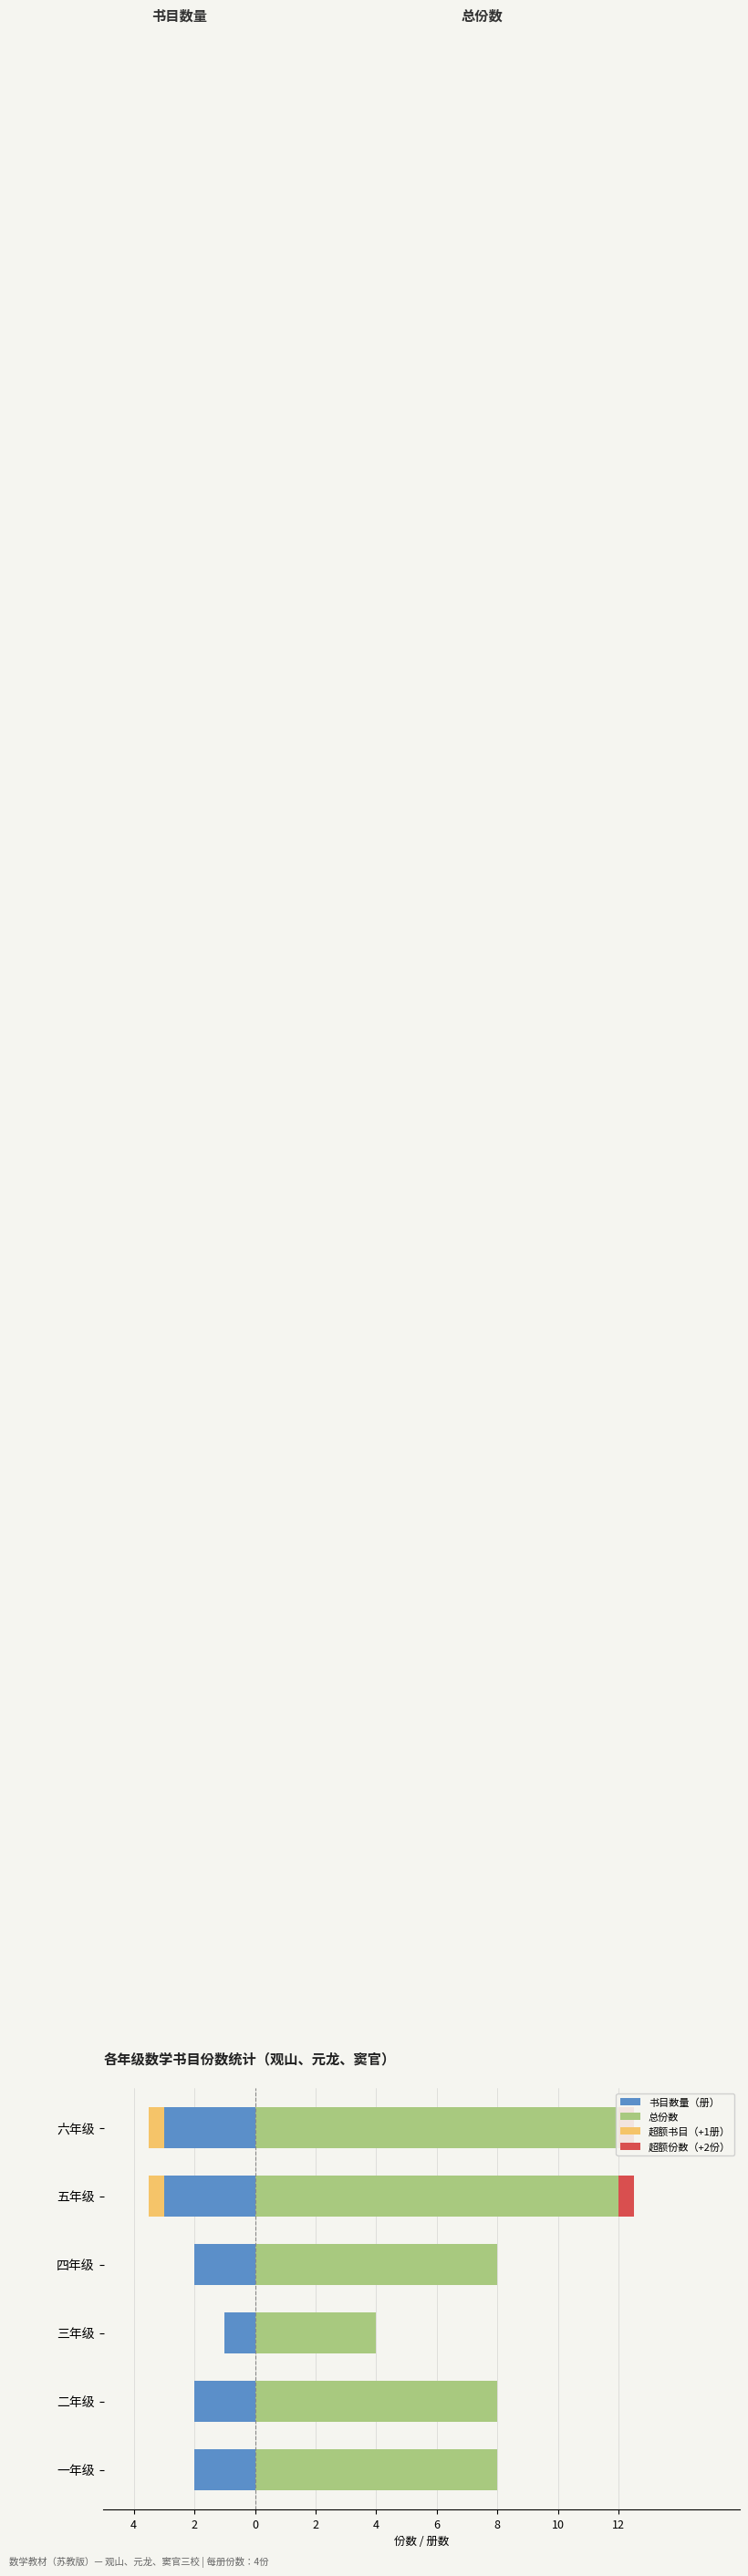

What is the difference between the second highest and minimum values in the 总份数 series?

8.0